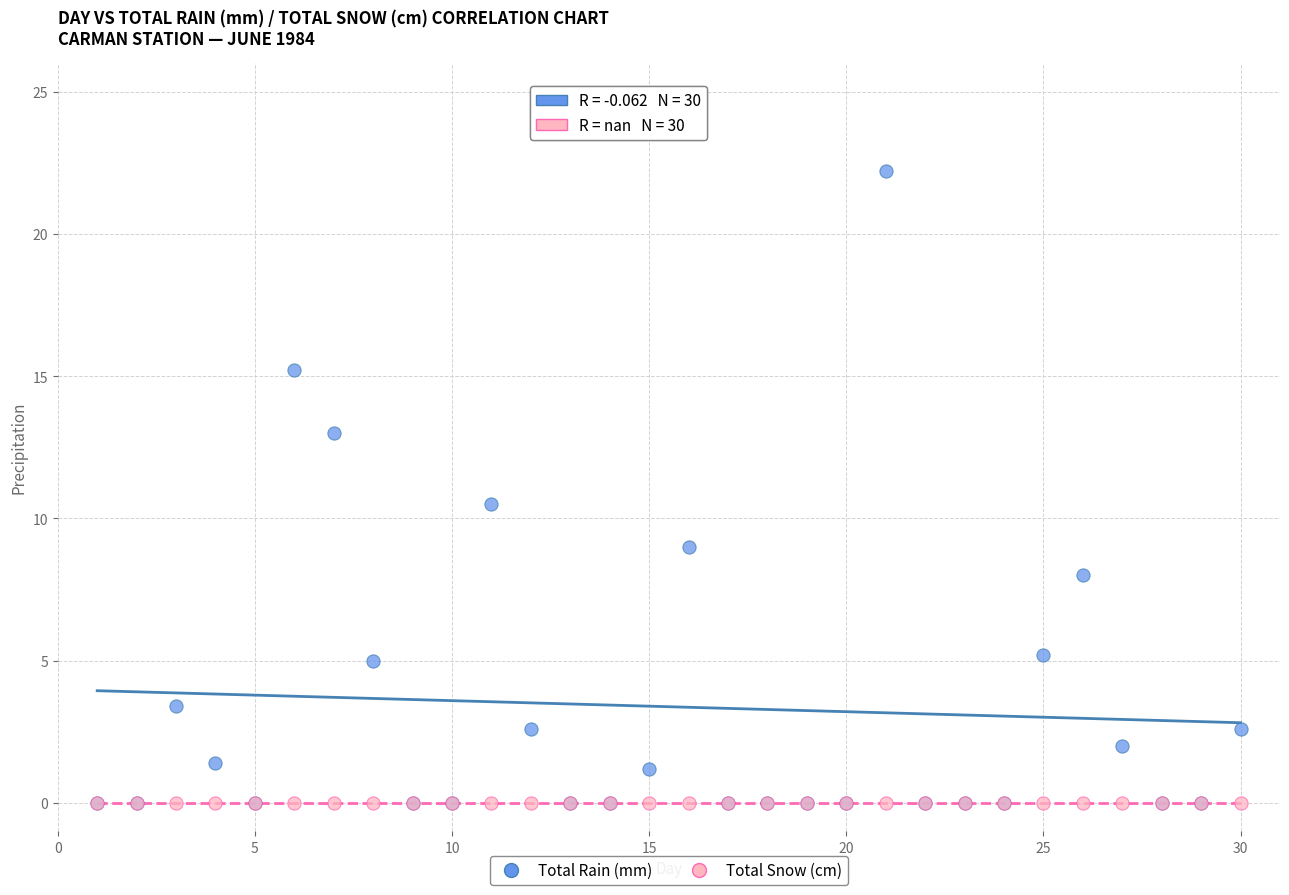

Across all series, what Y value is closest to 11?

10.5